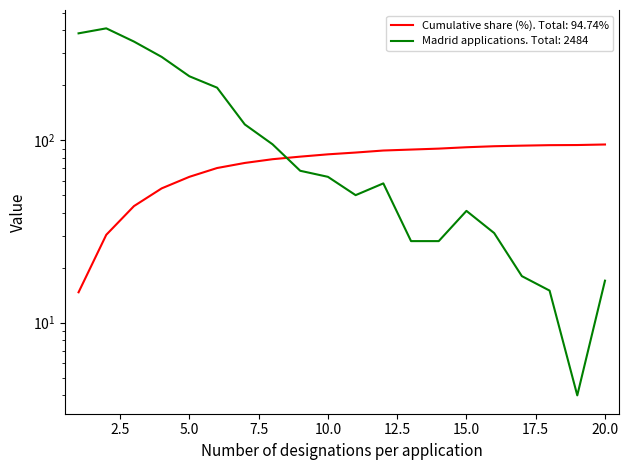

Is the value of Cumulative share (%) at 16 greater than the value of Madrid applications at 17?

Yes